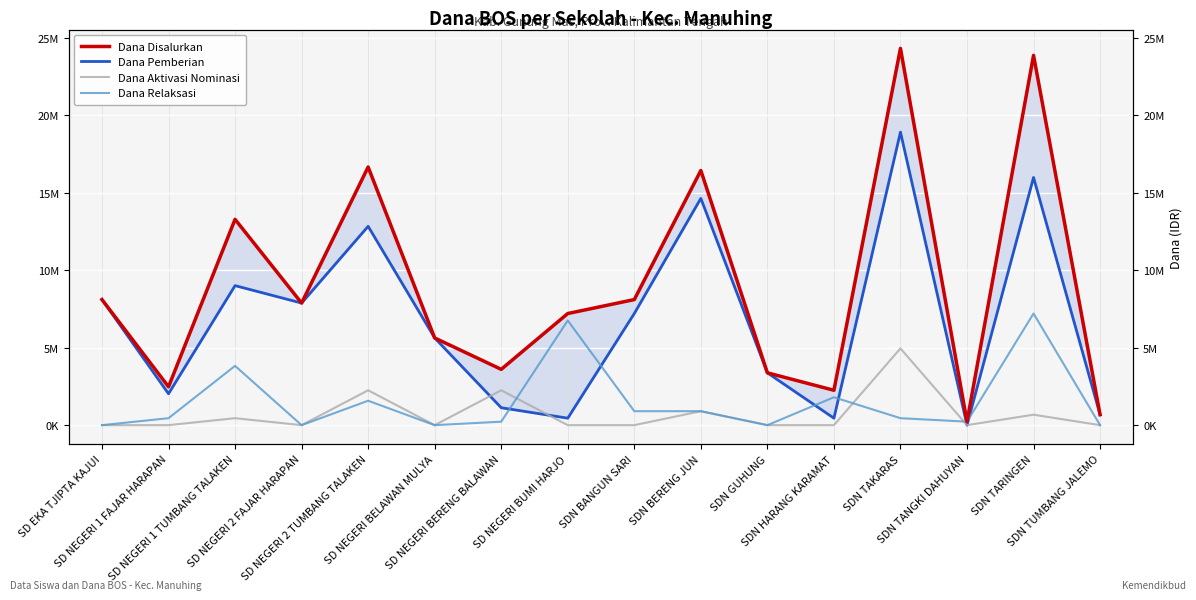

After their last crossing, which series has the higher values: Dana Aktivasi Nominasi or Dana Pemberian?

Dana Pemberian